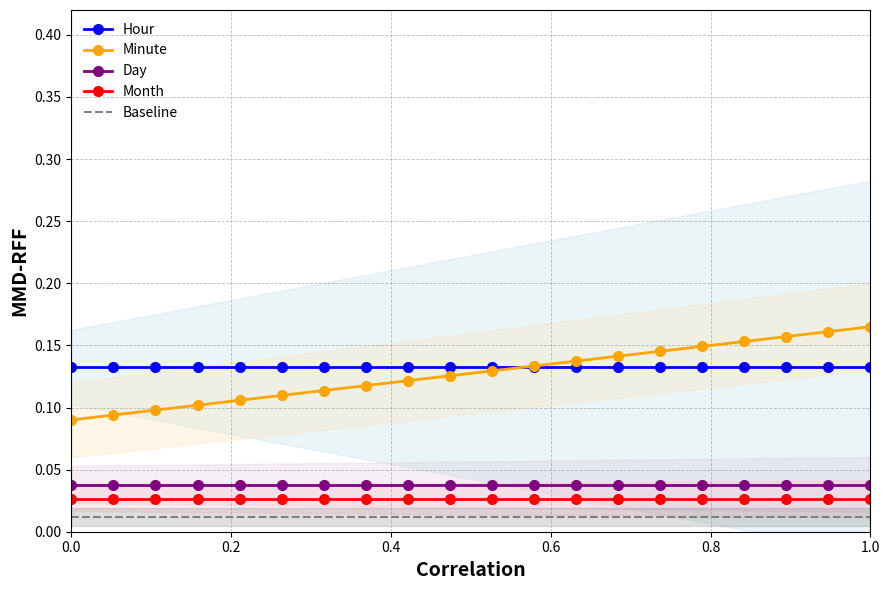

True or false: Hour and Day intersect in this chart.

False